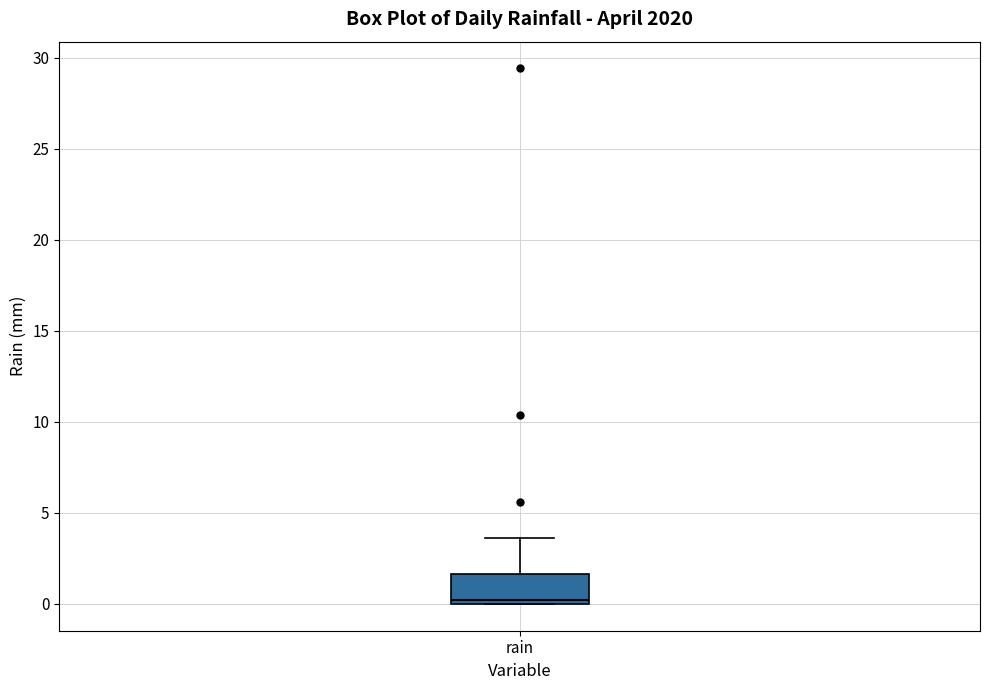

Read this box plot against the y-axis: the position of the median line, the range covered by the box, and the ends of both whiskers. The values are not printed on the chart, so give them approximately, as read against the axis.

median 0.0 (just above the box's lower edge), box 0.0 to 1.5, whiskers 0.0 to 3.5